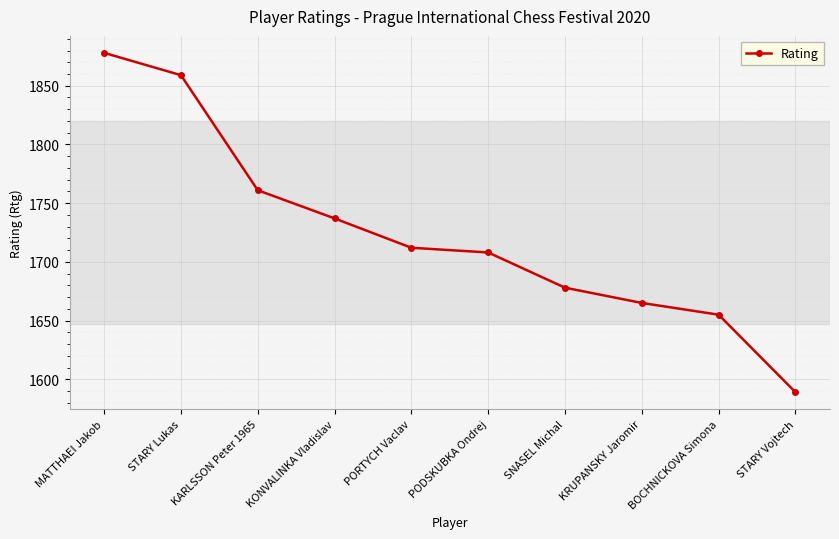

Does the chart have visible grid lines?

Yes